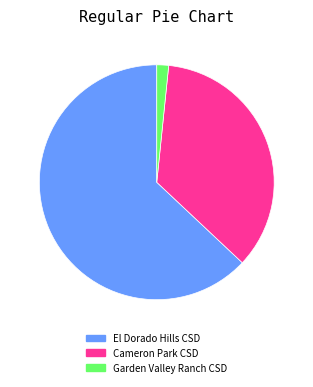

Rank the categories by value from lowest to highest.

Garden Valley Ranch CSD, Cameron Park CSD, El Dorado Hills CSD